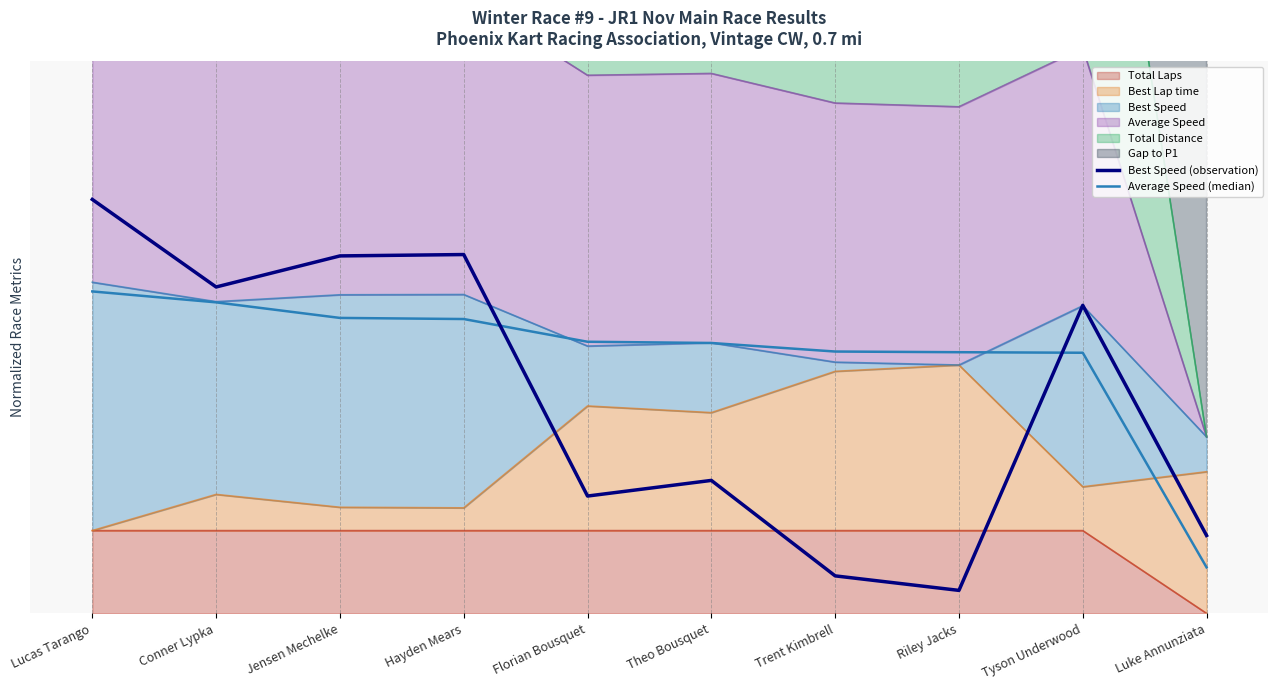

Which series has the widest spread of values?

Best Speed (observation)